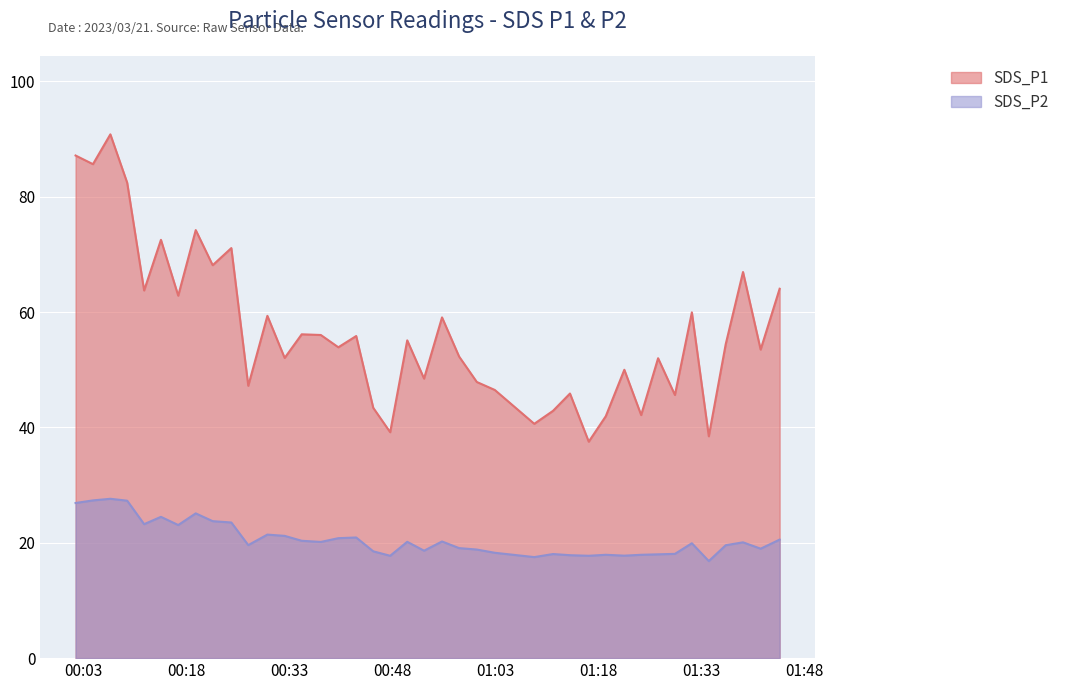

The SDS_P2 series shows 29.2 at 2023/03/21 00:47:42. True or false?

False